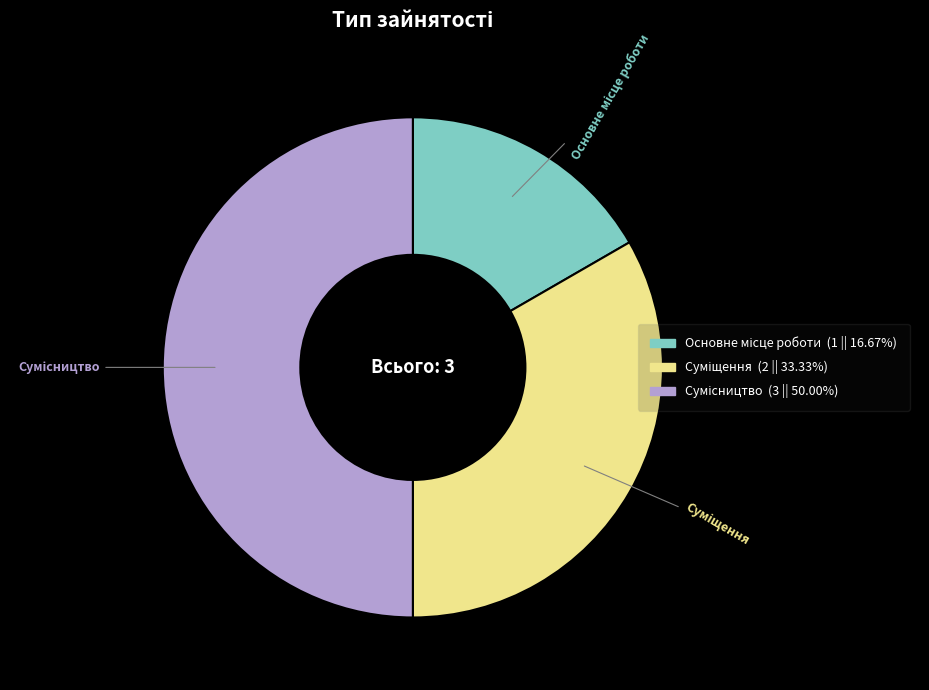

Count the number of slices in the pie.

3